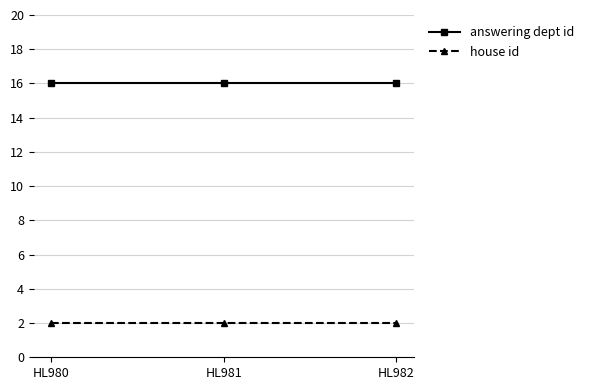

What is the difference between the highest and lowest values at HL982?

14